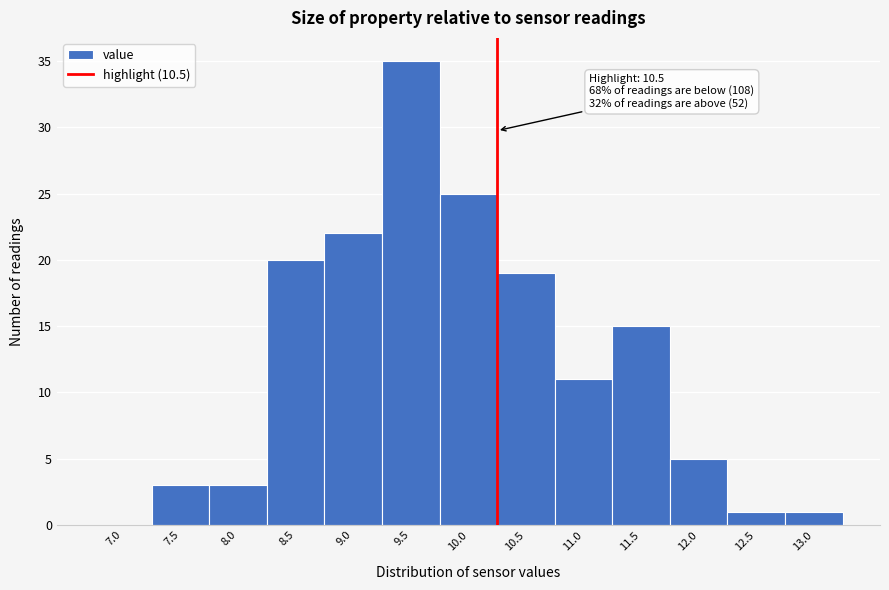

Reading left to right, transcribe all the data shown in this chart.

7.0=0	7.5=3	8.0=3	8.5=20	9.0=22	9.5=35	10.0=25	10.5=19	11.0=11	11.5=15	12.0=5	12.5=1	13.0=1